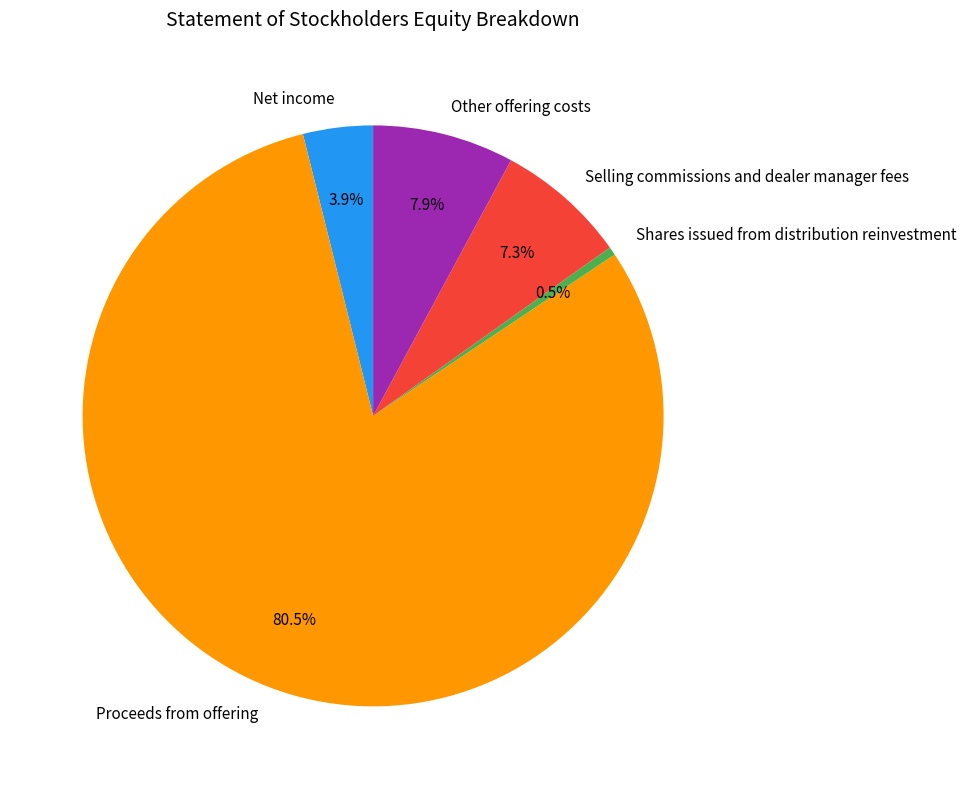

True or false: Net income accounts for 4% of the total.

True